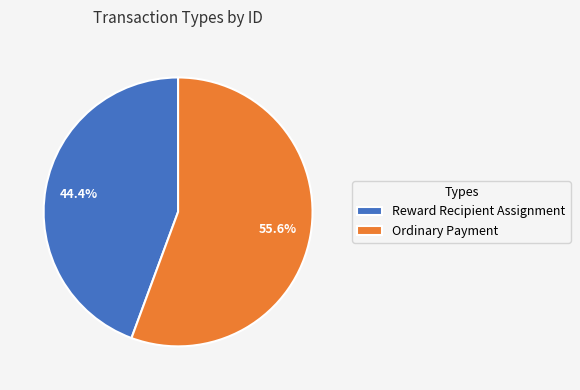

What is the total percentage of Reward Recipient Assignment and Ordinary Payment?

100.0%